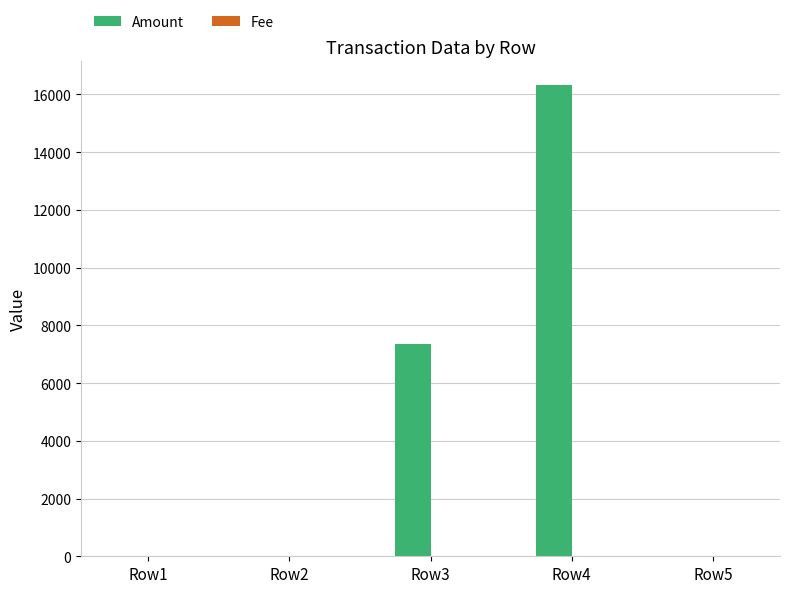

How many groups of bars are there?

5